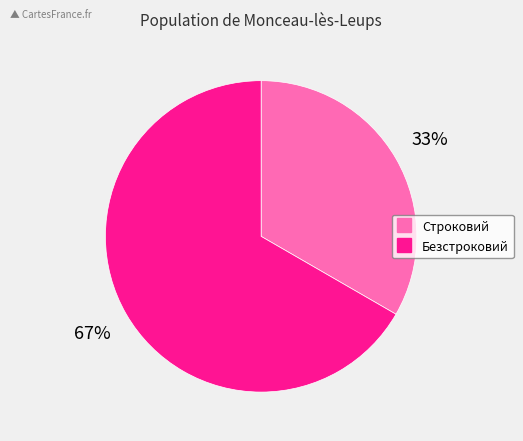

Is the sum of Безстроковий and Строковий greater than half?

Yes